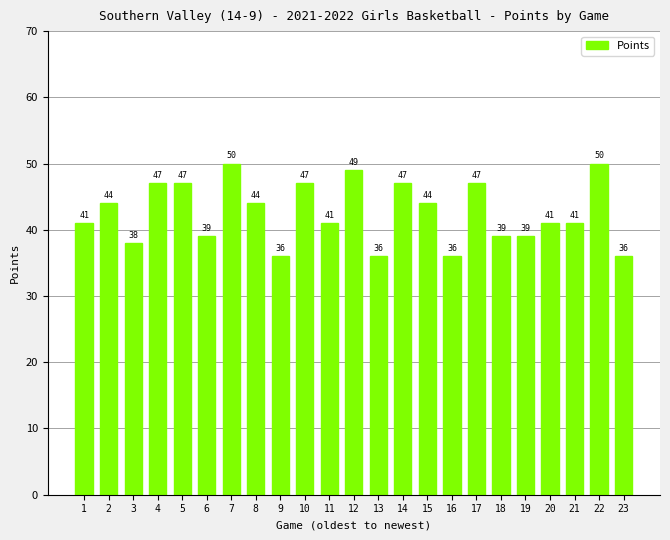

What is the minimum value shown in the chart?

36